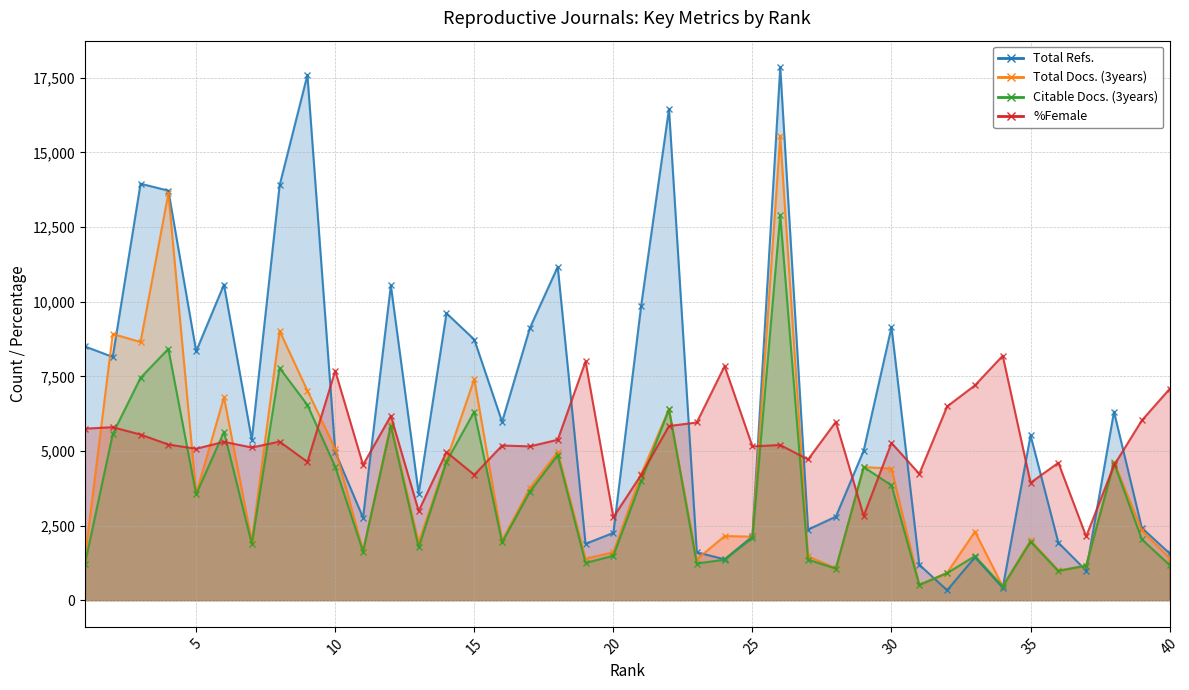

How many distinct data groups are displayed?

4